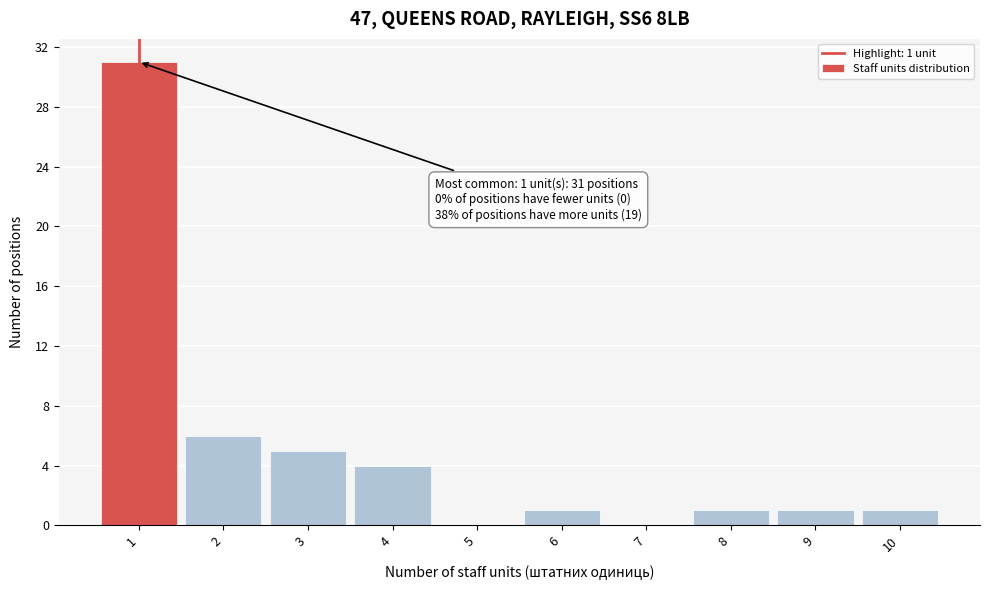

Which range on the x-axis has the tallest bar?

0.5 to 1.5